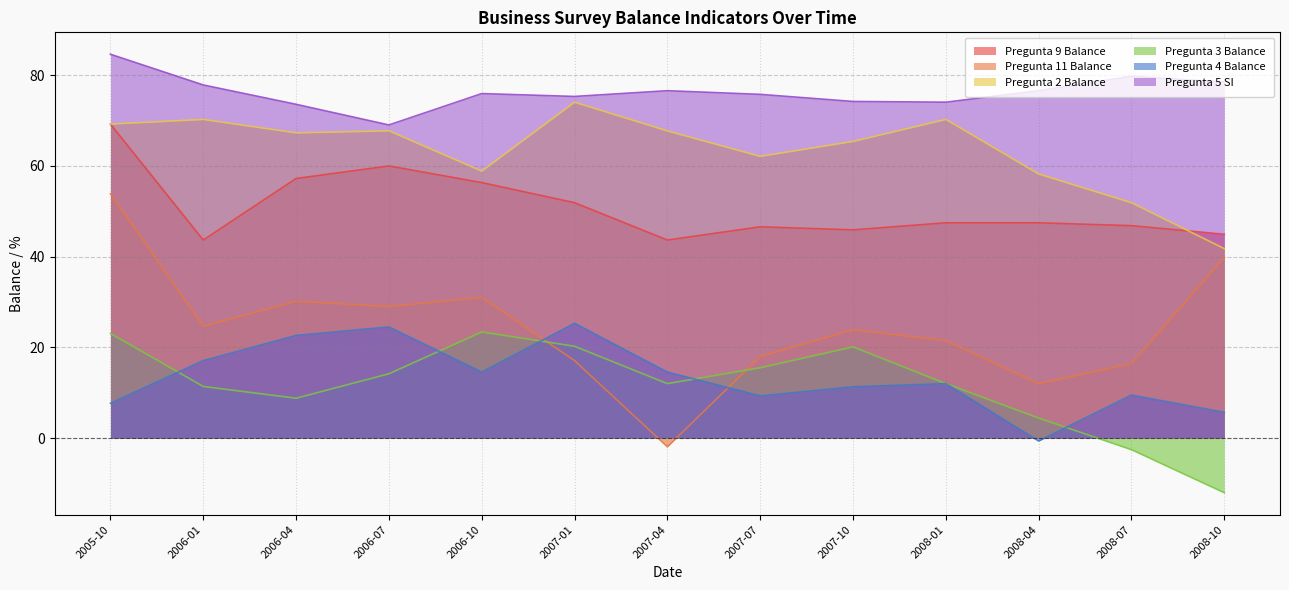

What is the spread (max minus min) of values at 2007-10?

62.9